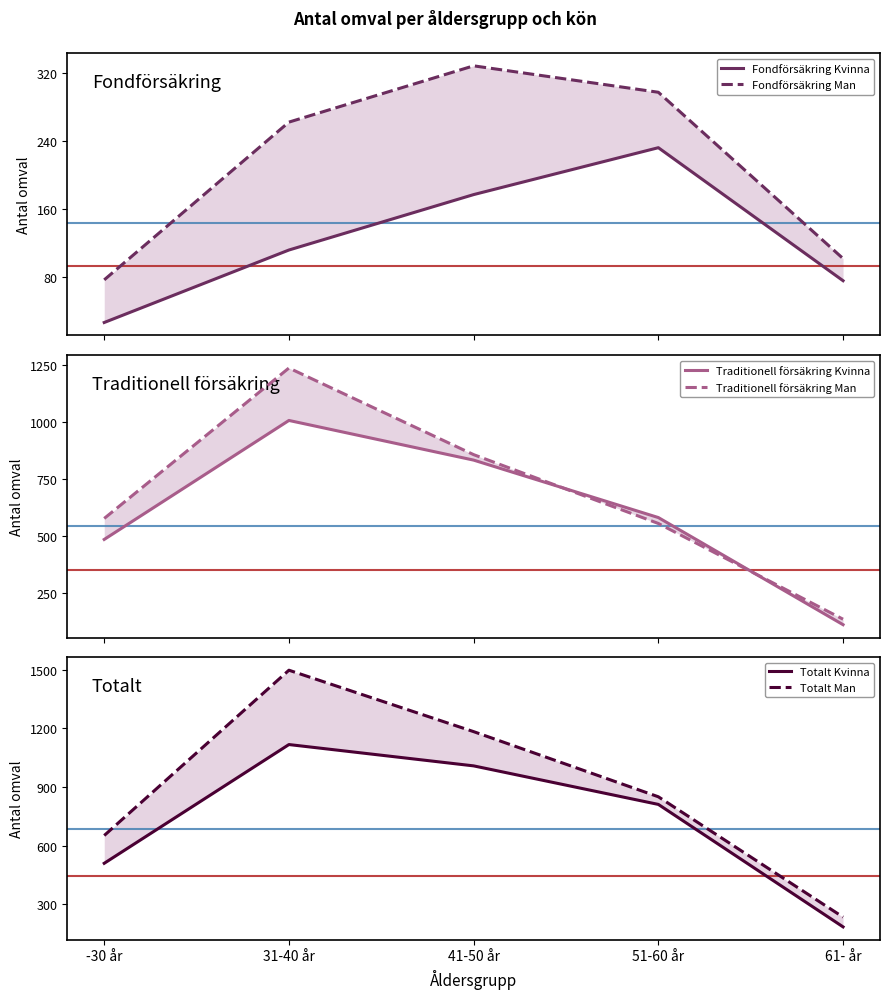

Rank the series at 51-60 år from highest to lowest value.

Totalt Man, Totalt Kvinna, Traditionell försäkring Kvinna, Traditionell försäkring Man, Fondförsäkring Man, Fondförsäkring Kvinna